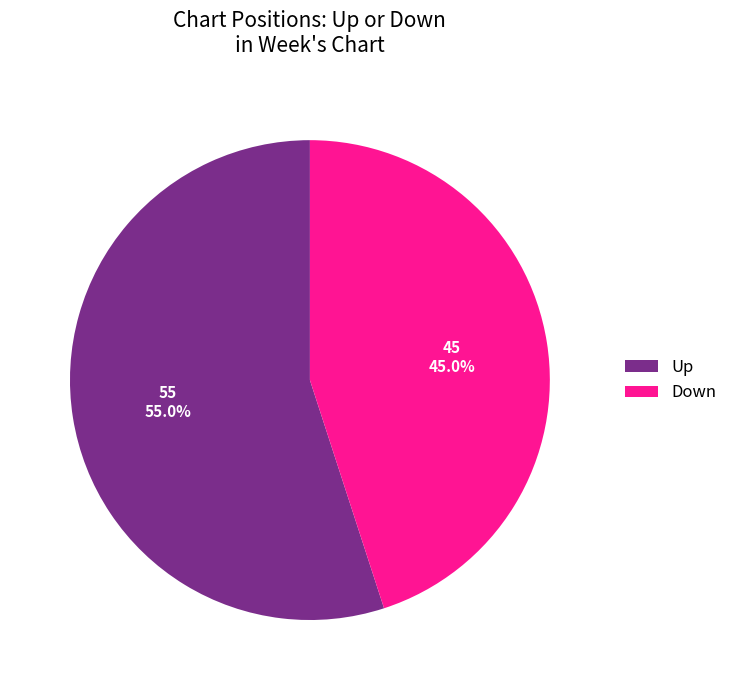

How many segments does this pie chart have?

2